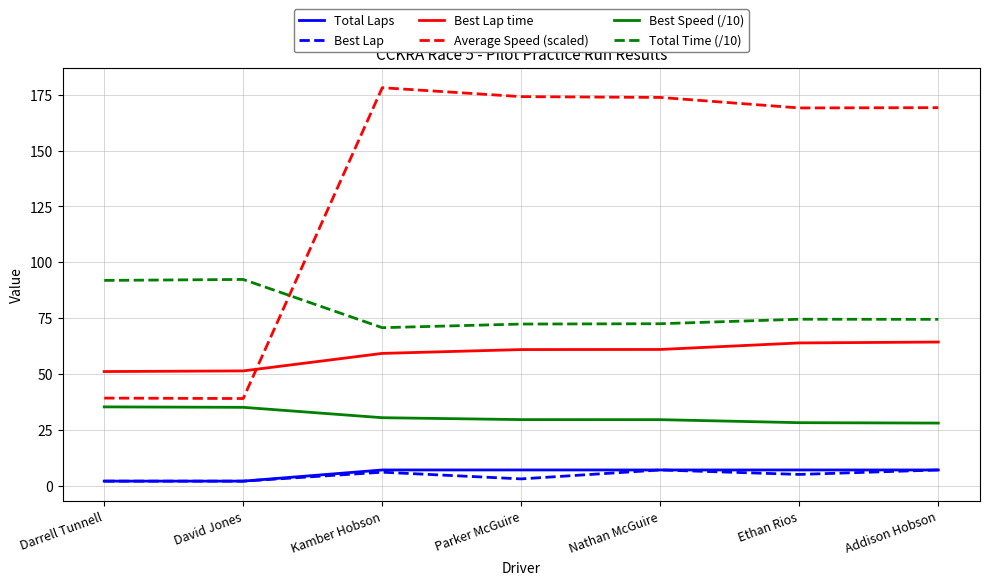

Which series has the largest total across all categories?

Average Speed (scaled)